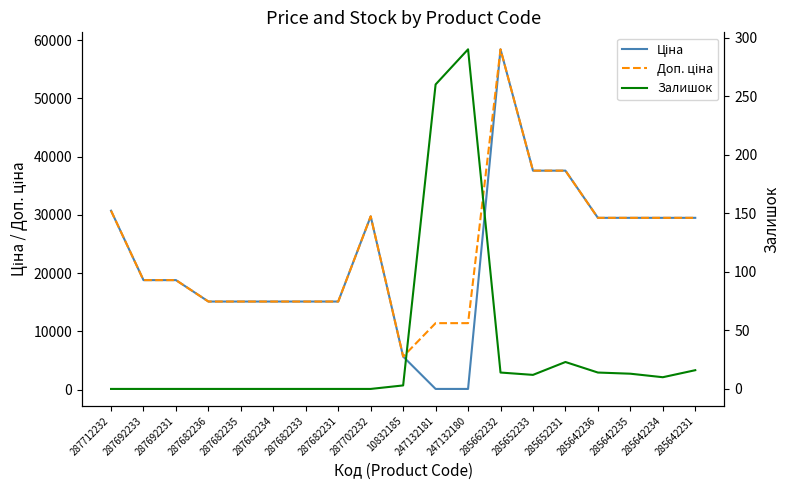

What is the difference between the second highest and second lowest values in the Залишок series?

260.0